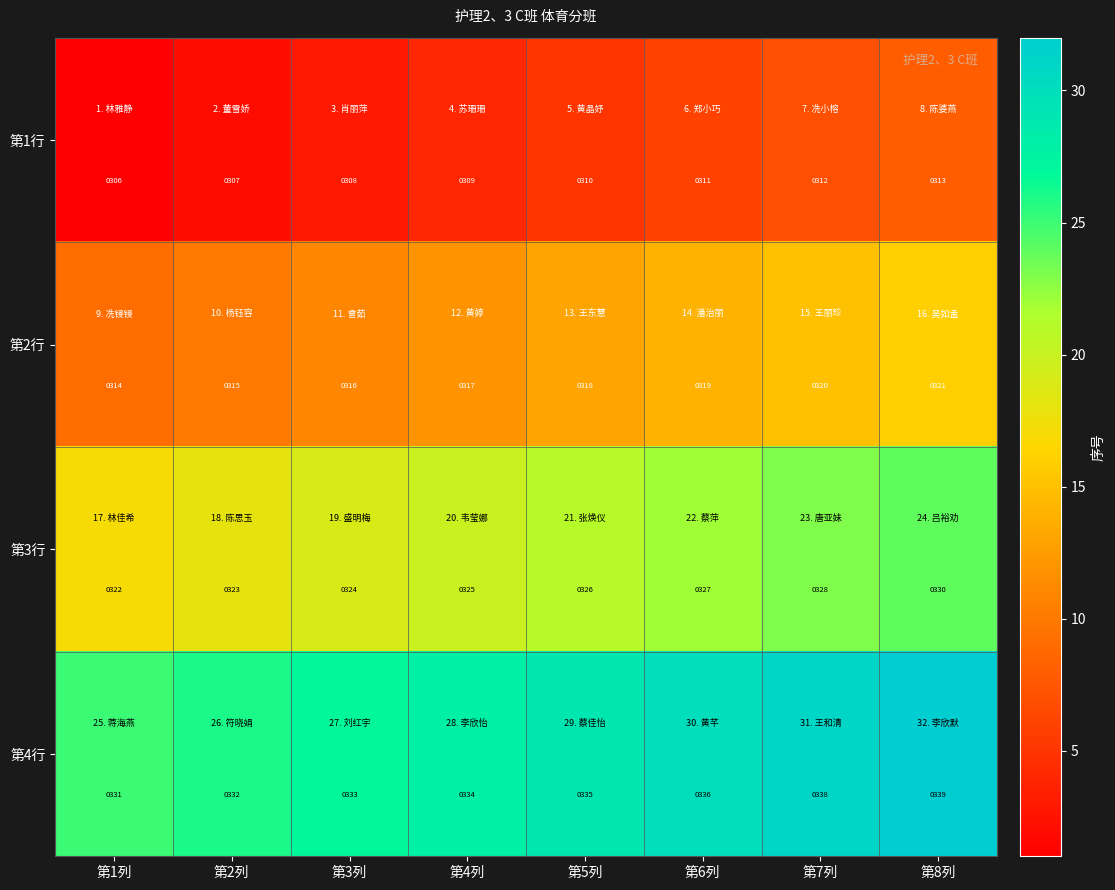

Which series has the largest total across all categories?

第4行